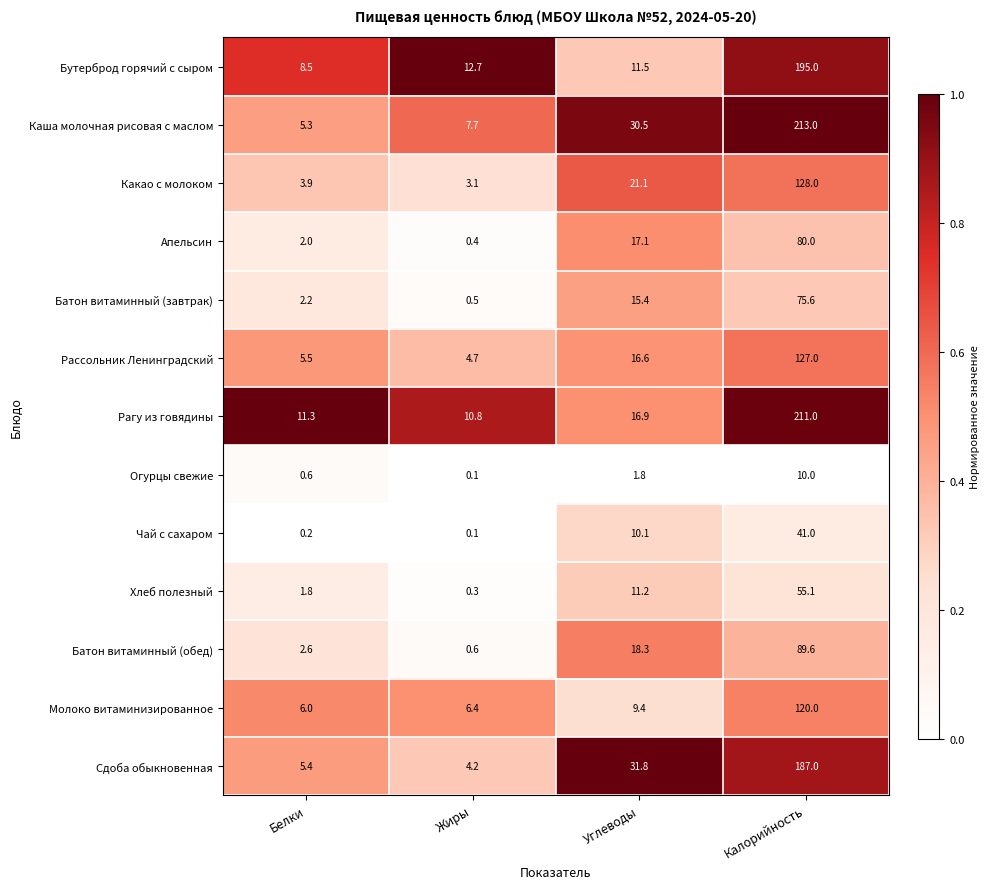

List the series in order of their peak value, highest first.

Каша молочная рисовая с маслом, Рагу из говядины, Бутерброд горячий с сыром, Сдоба обыкновенная, Какао с молоком, Рассольник Ленинградский, Молоко витаминизированное, Батон витаминный (обед), Апельсин, Батон витаминный (завтрак), Хлеб полезный, Чай с сахаром, Огурцы свежие